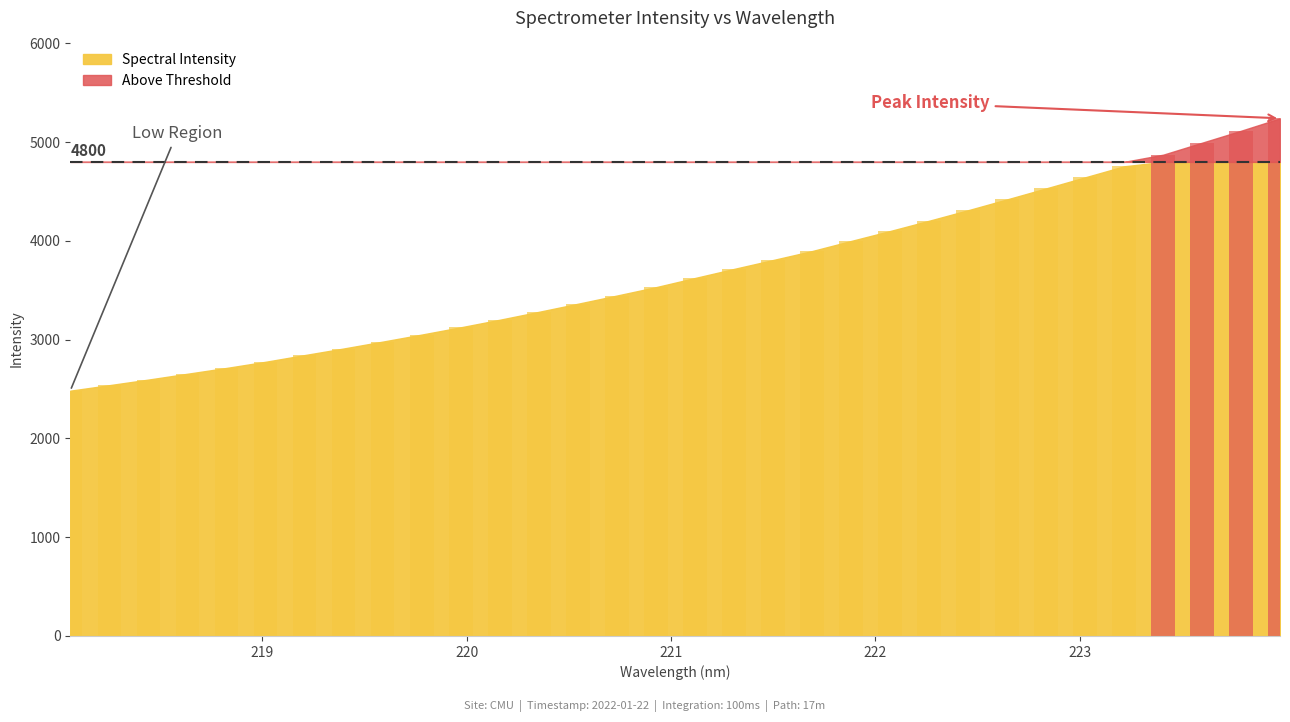

What position from the left is 220.3533?

13